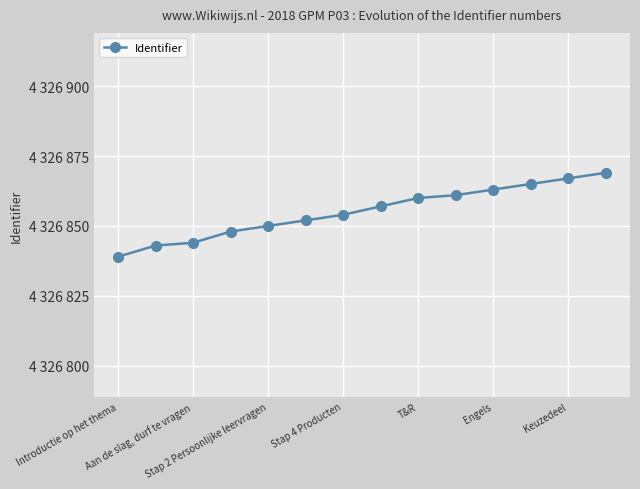

What is the value of the 6th point from the left?

4326852